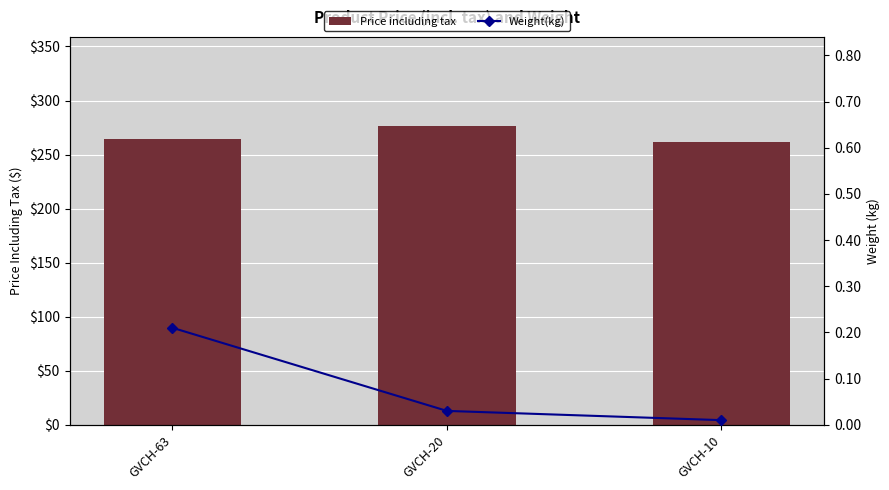

Rank the series at GVCH-10 from lowest to highest value.

Weight(kg), Price including tax